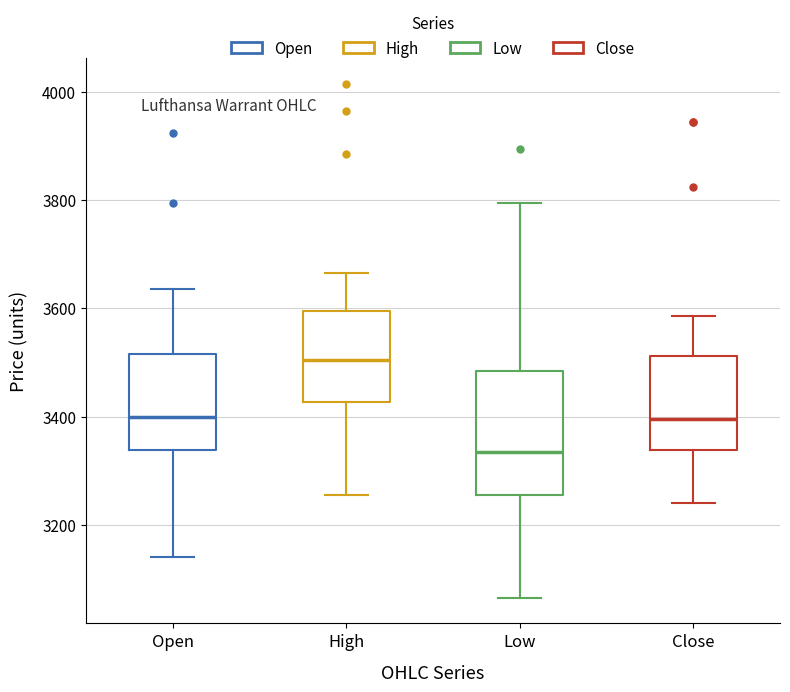

Reading left to right, read every box against the y-axis: the position of its median line, the range the box covers, and the ends of its whiskers. The values are not printed on the chart, so give them approximately, as read against the axis.

Open: median 3400, box 3340 to 3520, whiskers 3140 to 3640
High: median 3500, box 3420 to 3600, whiskers 3260 to 3660
Low: median 3340, box 3260 to 3480, whiskers 3060 to 3800
Close: median 3400, box 3340 to 3520, whiskers 3240 to 3580